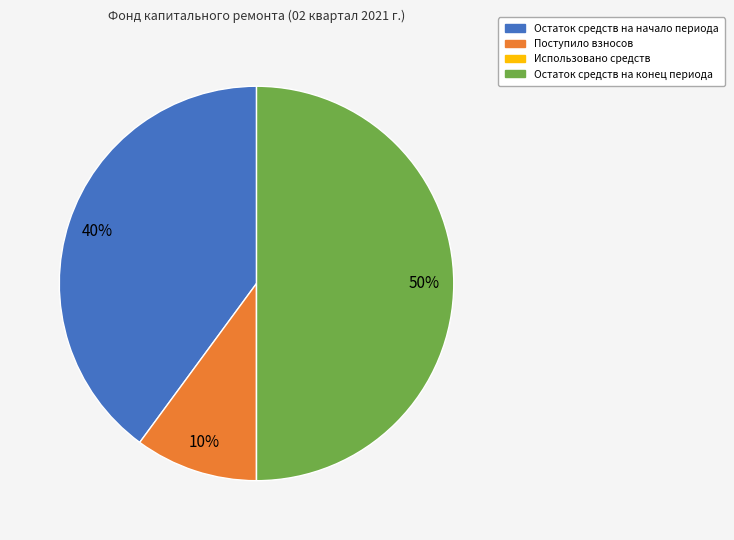

Which category has the biggest portion of the pie?

Остаток средств на конец периода